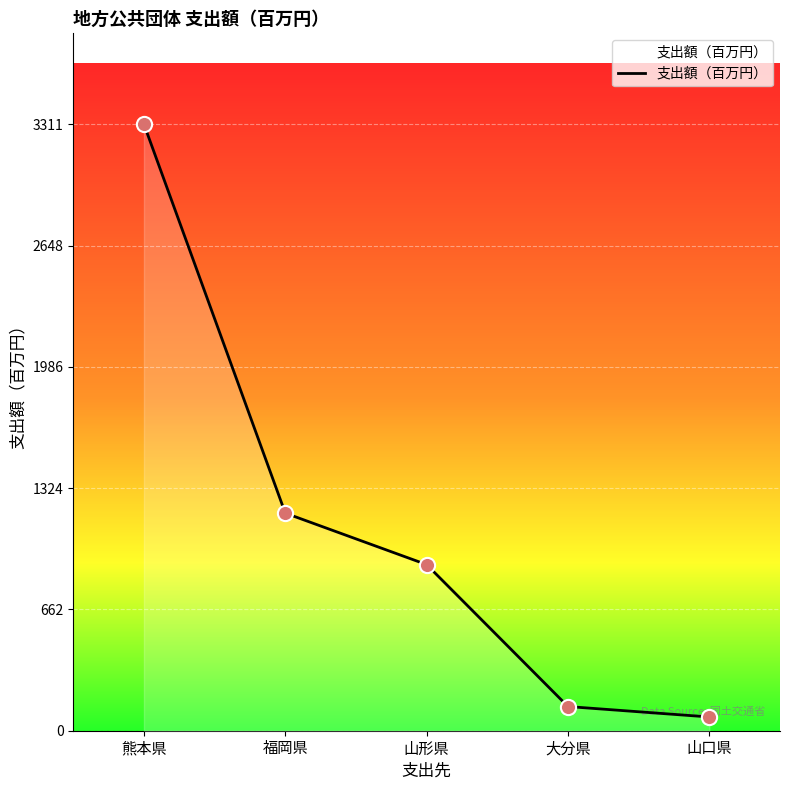

Approximately how many times larger is the value at 山形県 compared to 福岡県?

0.8